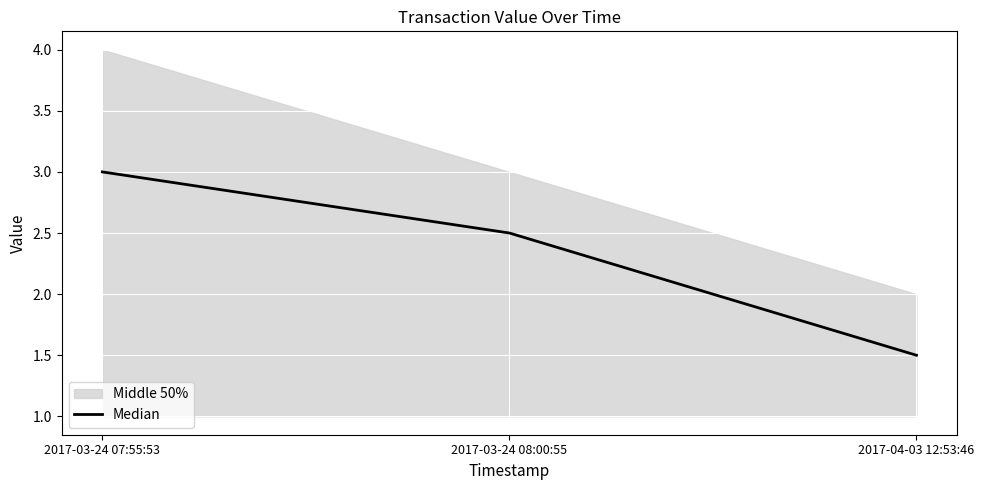

What is the ratio of the value at 2017-03-24 07:55:53 to the value at 2017-04-03 12:53:46?

2.0